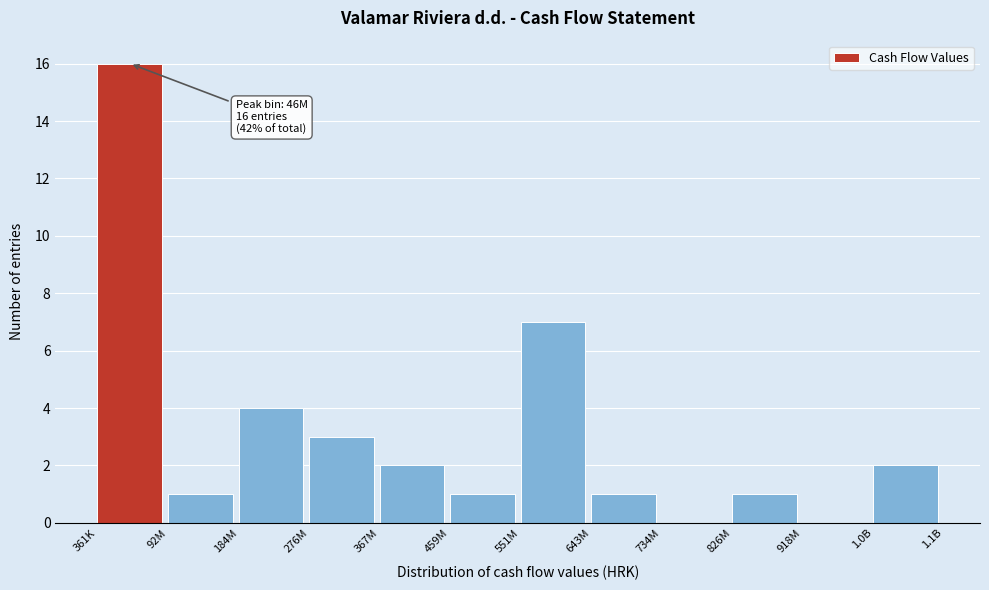

Reading left to right, transcribe all the data shown in this chart.

361K=16	92M=1	184M=4	276M=3	367M=2	459M=1	551M=7	643M=1	734M=0	826M=1	918M=0	1.0B=2